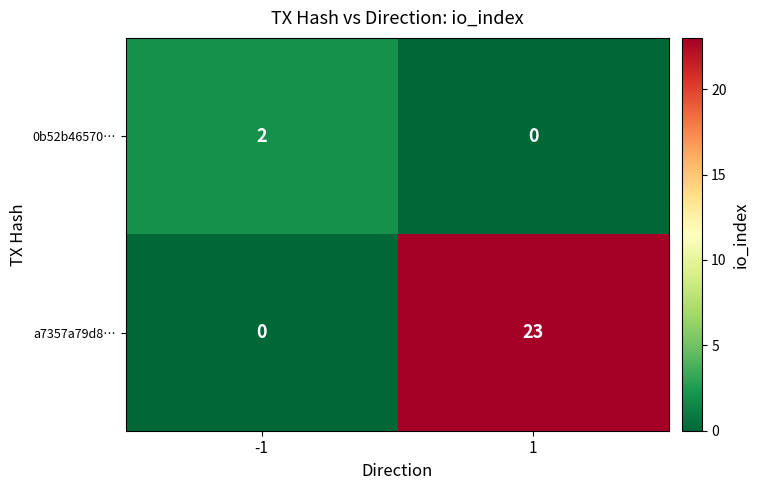

Rank the series at 1 from highest to lowest value.

a7357a79d8…, 0b52b46570…